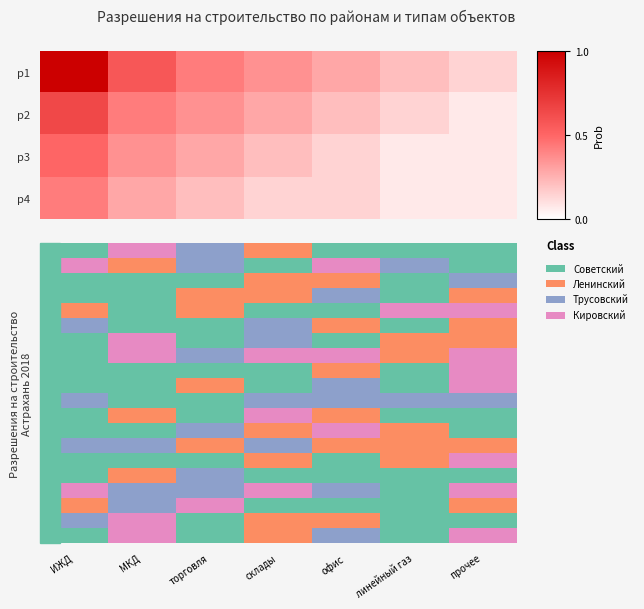

At which category is the sum across all series the highest?

прочее